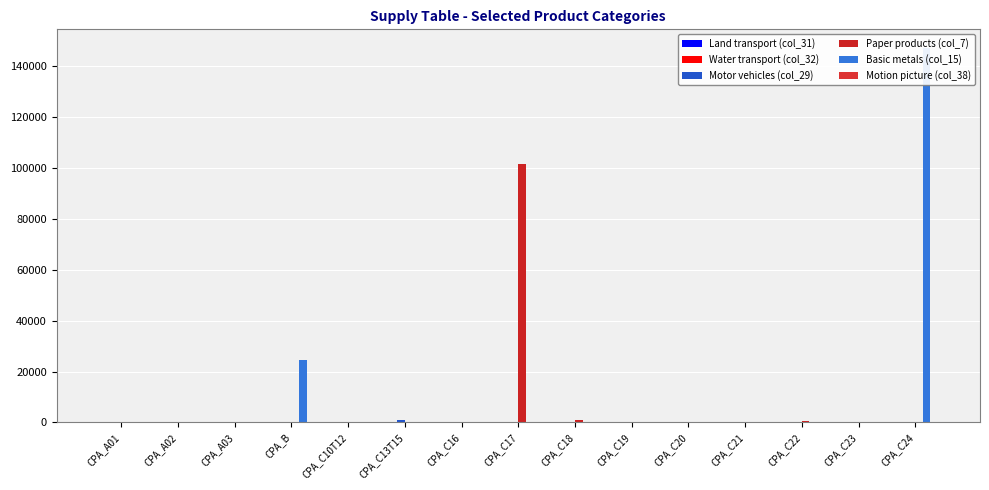

Between CPA_C19 and CPA_C10T12, which is larger?

CPA_C10T12